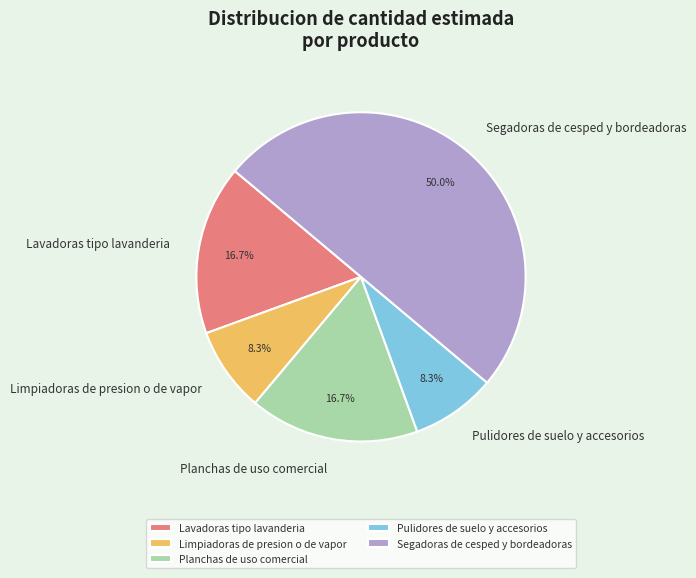

Count the number of slices in the pie.

5